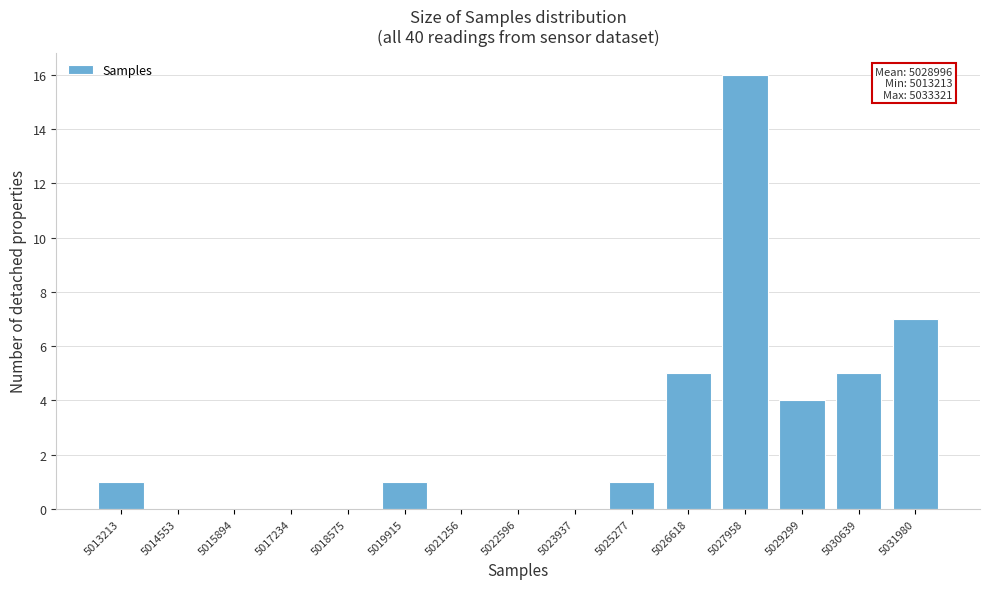

Reading left to right, list all the values displayed in this chart.

5013213=1	5014553=0	5015894=0	5017234=0	5018575=0	5019915=1	5021256=0	5022596=0	5023937=0	5025277=1	5026618=5	5027958=16	5029299=4	5030639=5	5031980=7